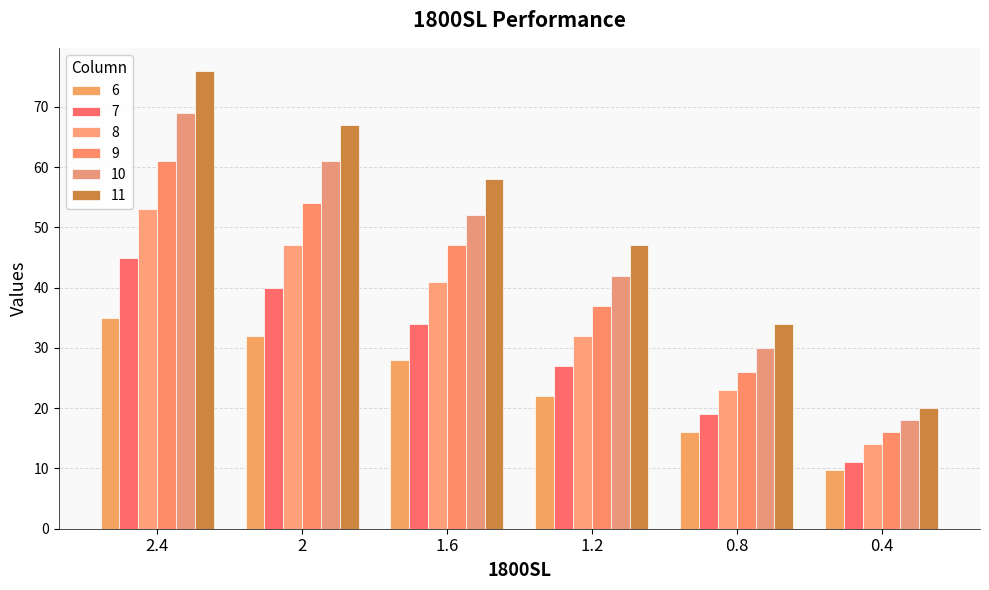

What is the value of the 11 bar at the 4th from the left?

47.0